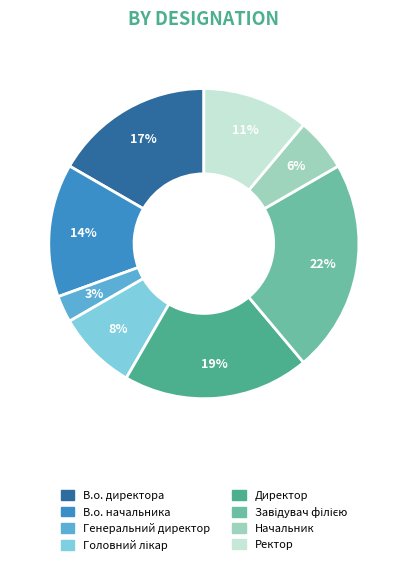

To the nearest percent, what portion does Генеральний директор represent?

3%